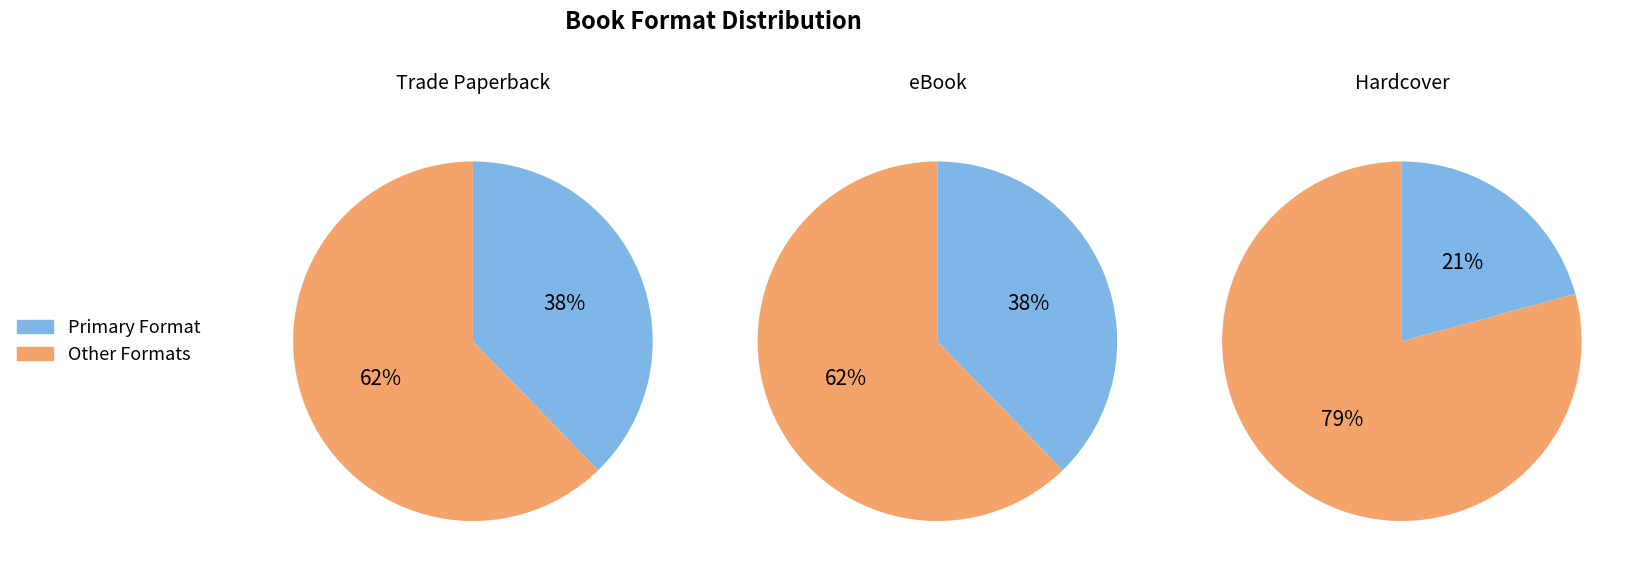

What is the total percentage of eBook and Hardcover?

58.5%